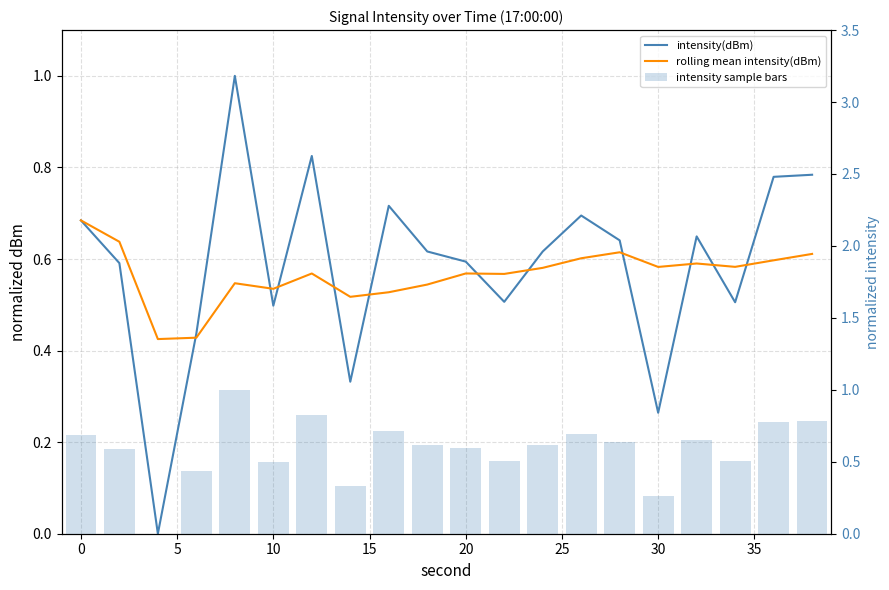

Which series has the largest total across all categories?

intensity(dBm)